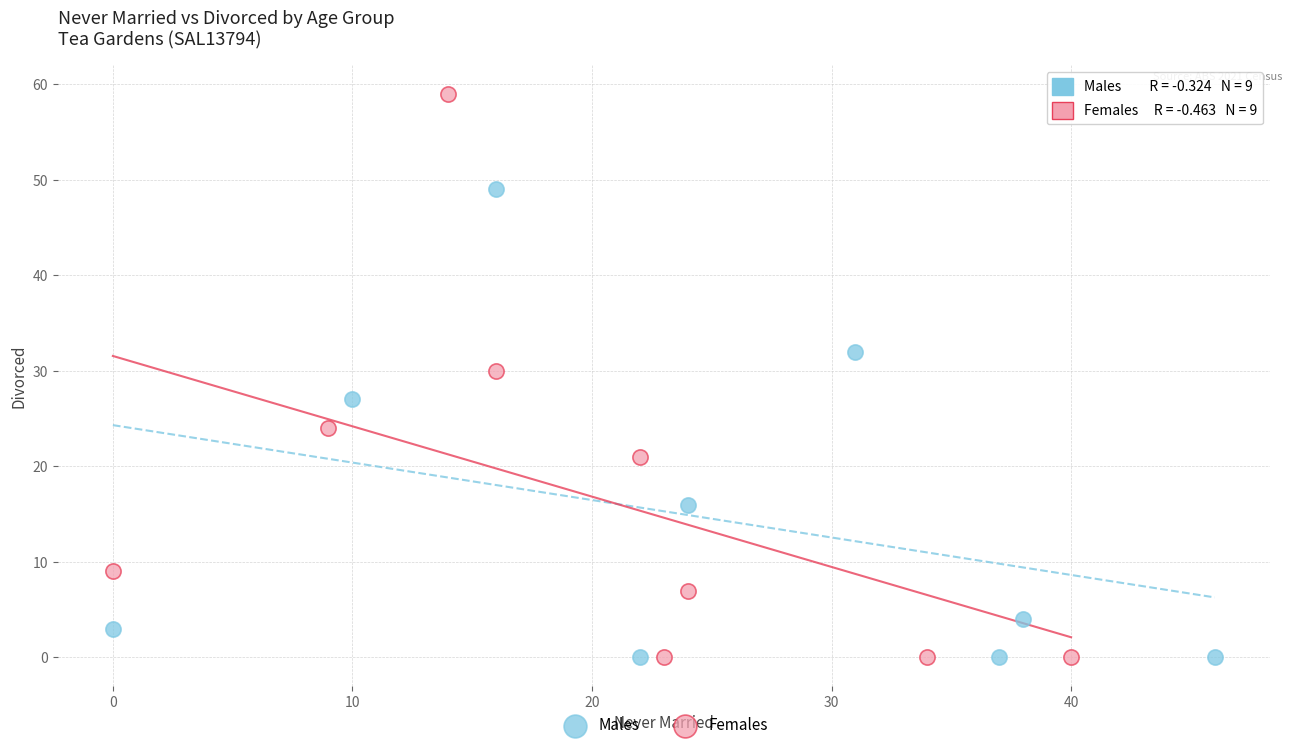

Which series reaches the maximum Y coordinate?

Females